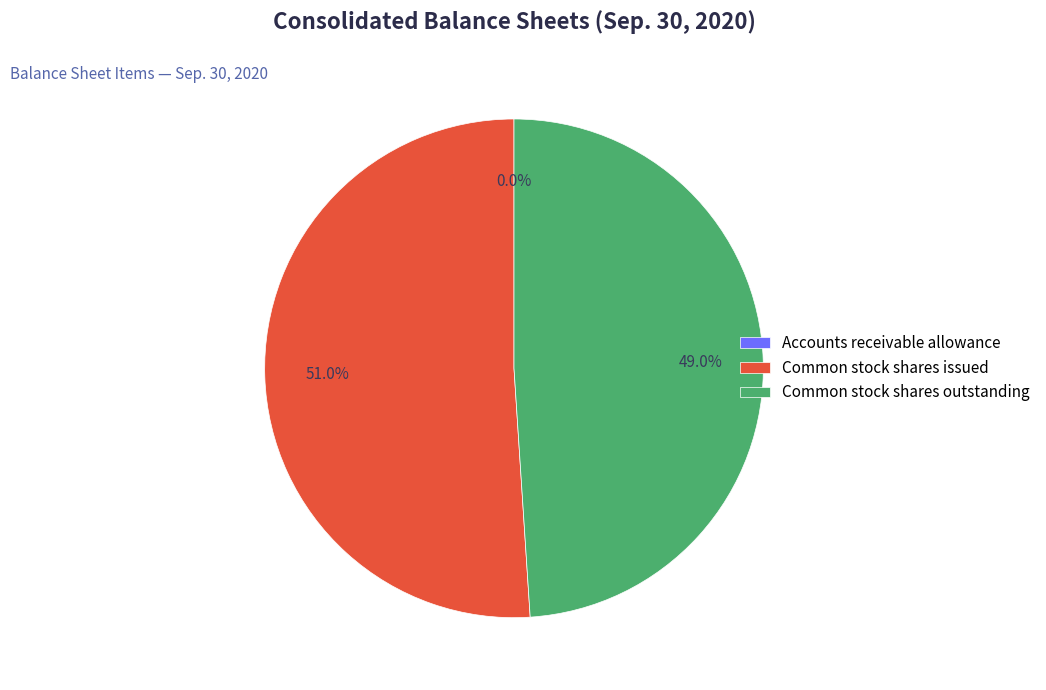

Which slice is the largest?

Common stock shares issued